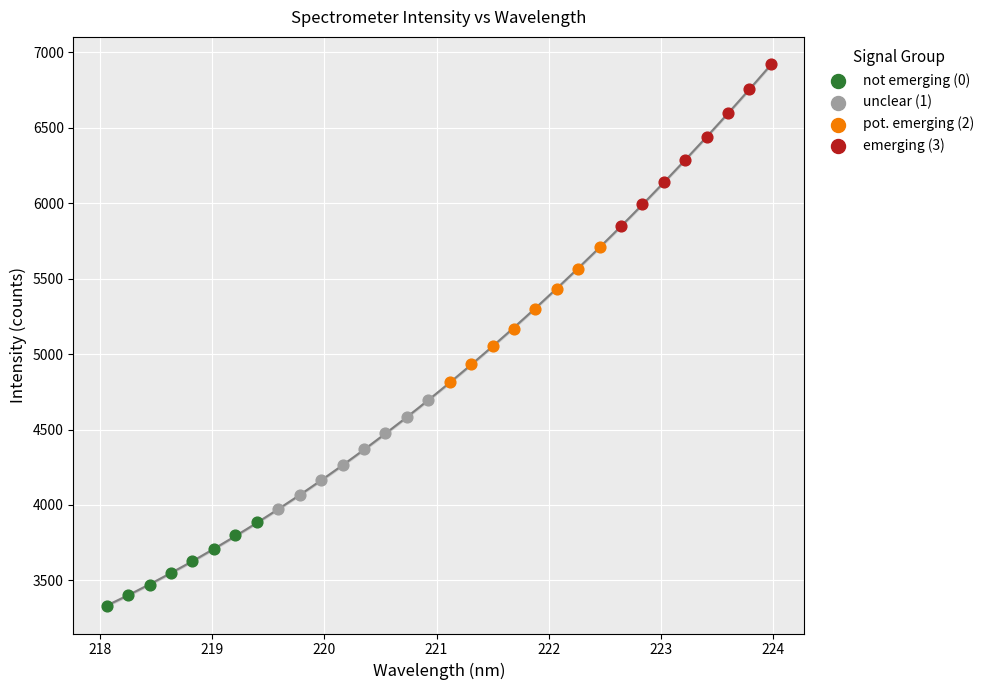

Which series reaches the maximum Y coordinate?

emerging (3)